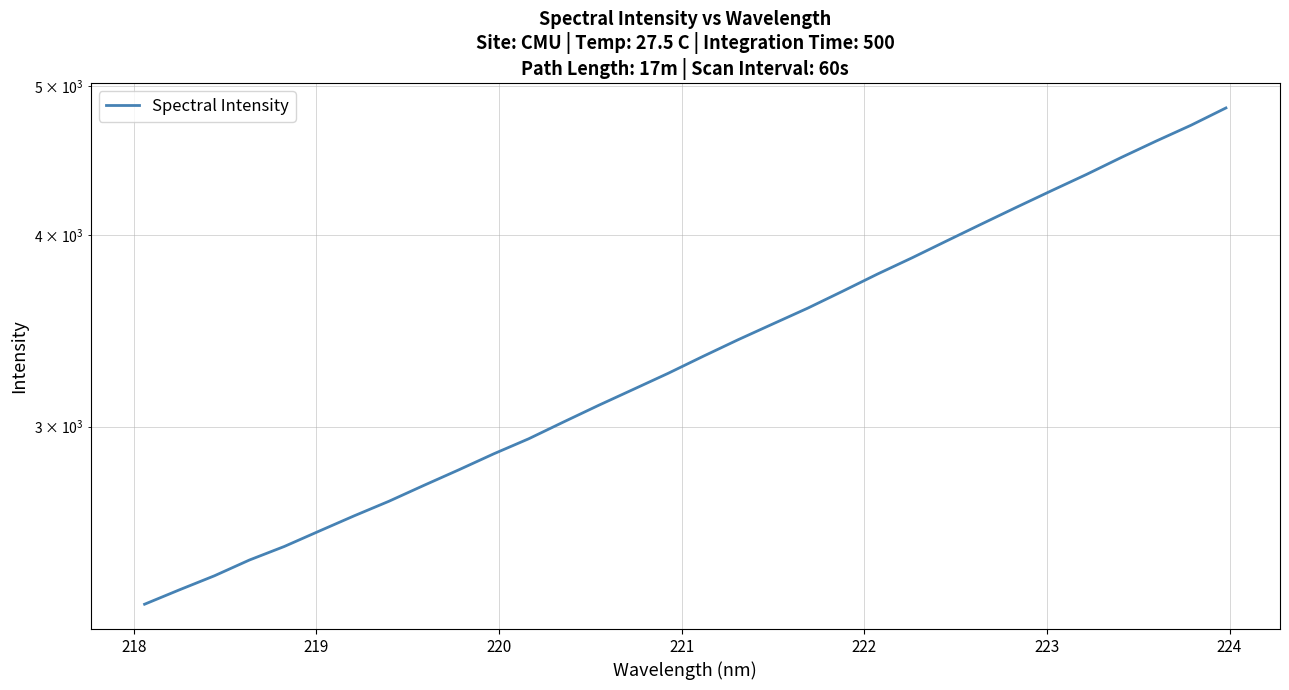

How many data points does each series have?

32